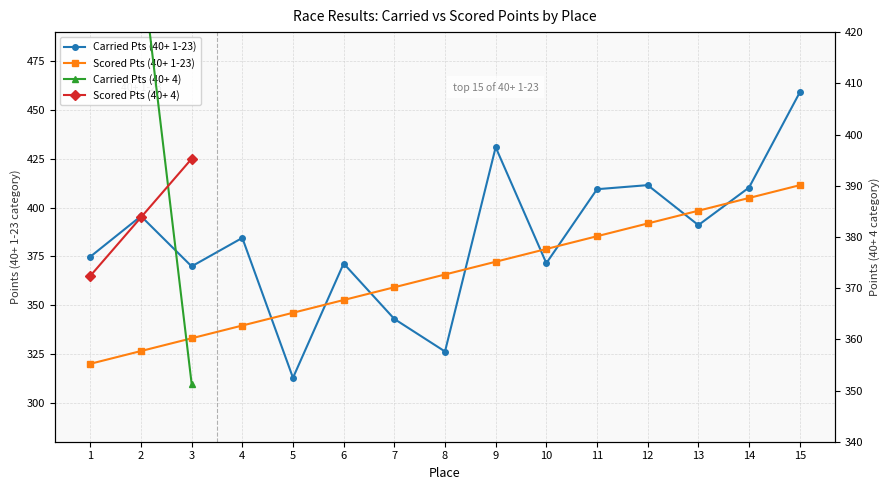

What is the difference between the maximum and second lowest values in the Carried Points series?

132.8